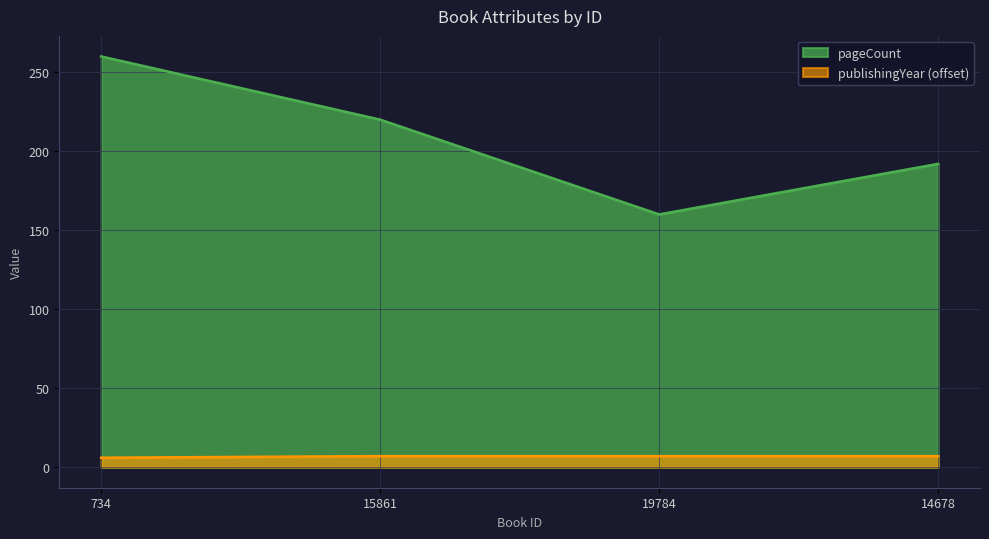

Rank the series at 734 from lowest to highest value.

publishingYear (offset), pageCount